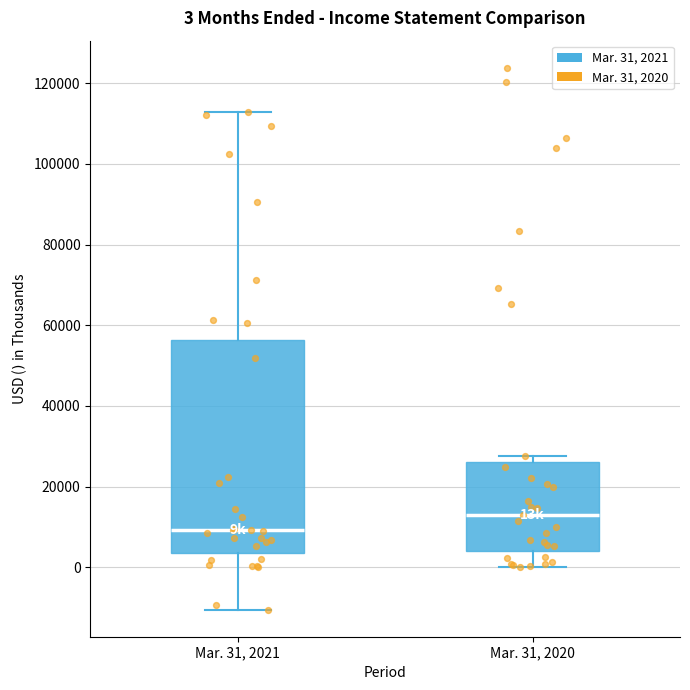

Which box's median line is the highest?

Mar. 31, 2020